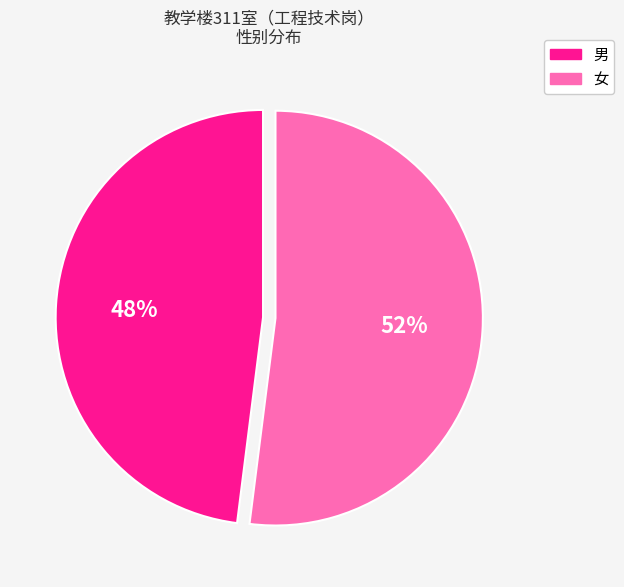

What is the ratio of the value at 女 to the value at 男?

0.9